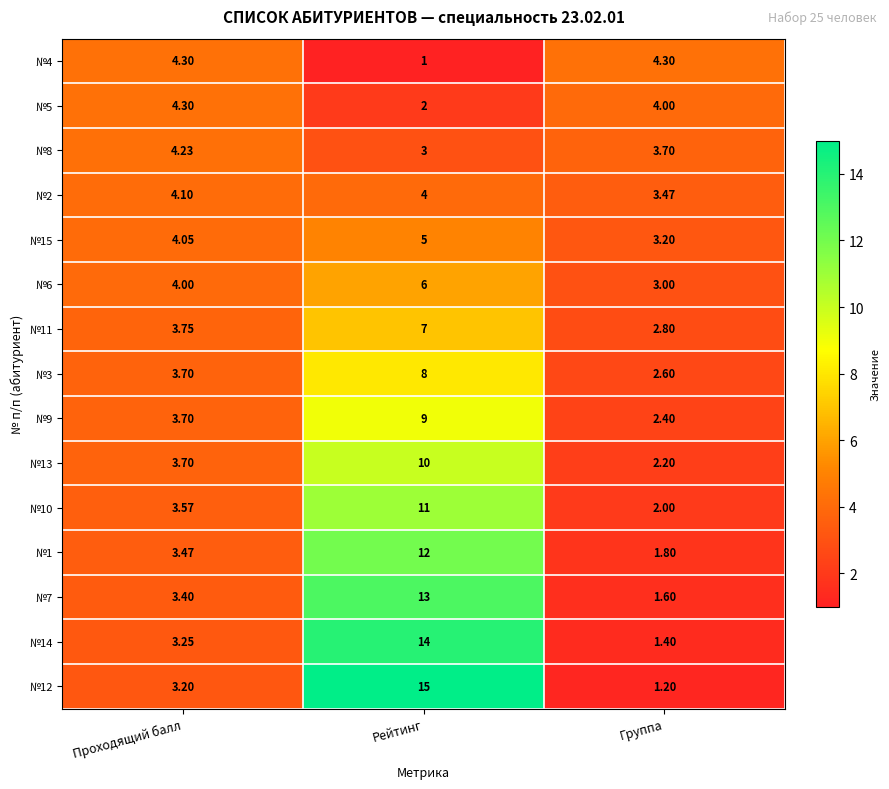

How many data points does each series have?

3